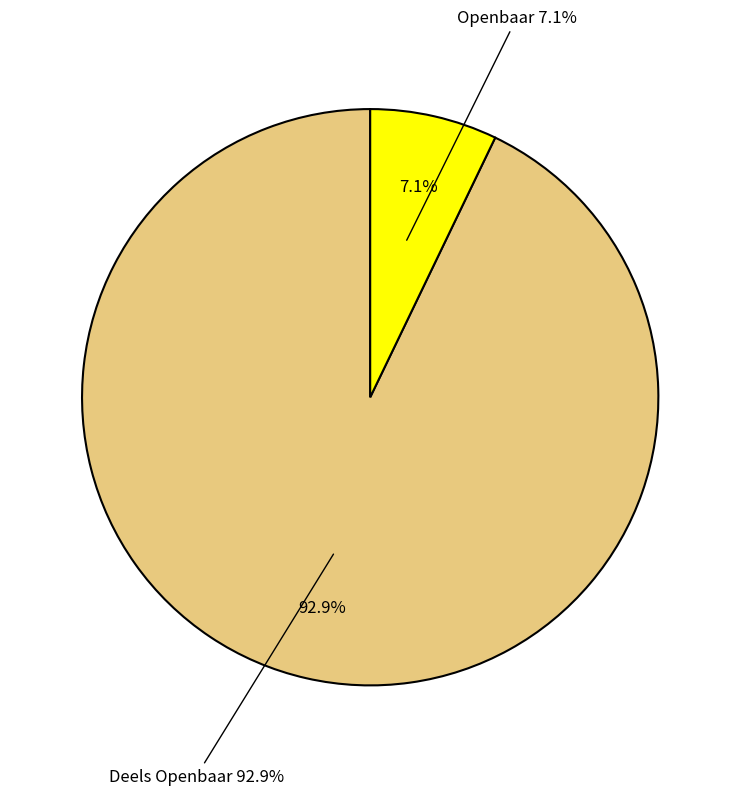

Which slice is the smallest?

Openbaar